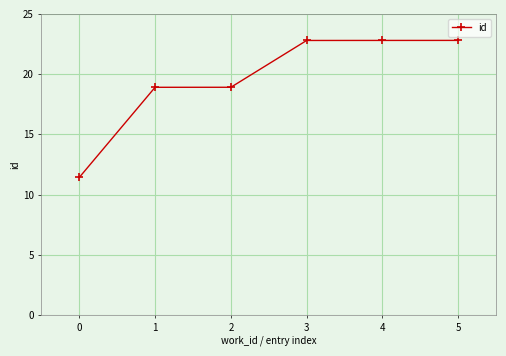

The value at 3 is 22.8. True or false?

True